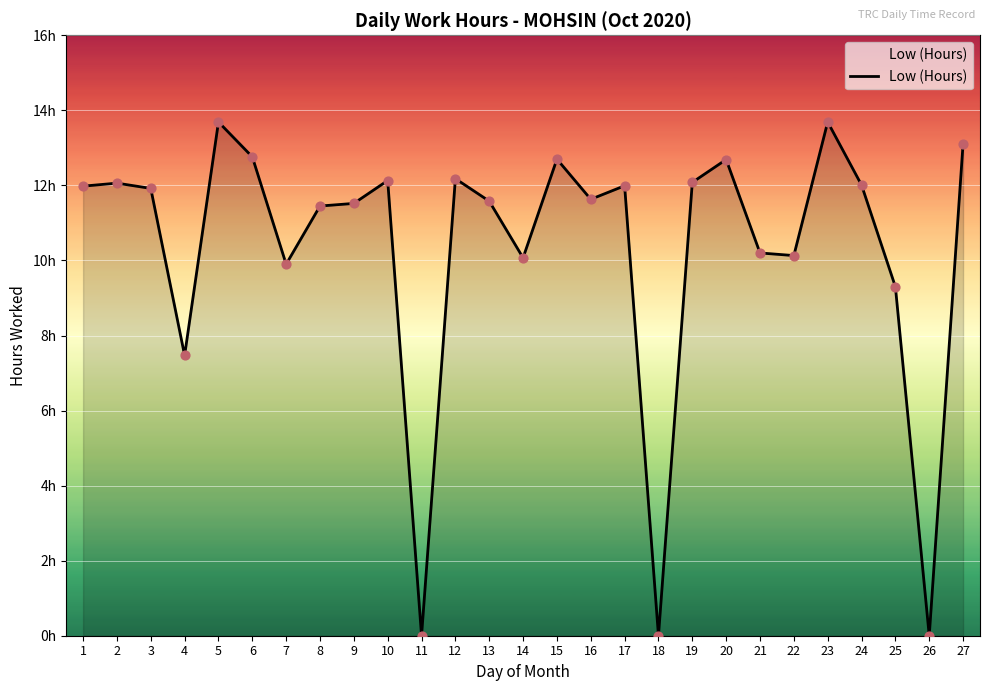

Which has a higher value, 10 or 15?

15